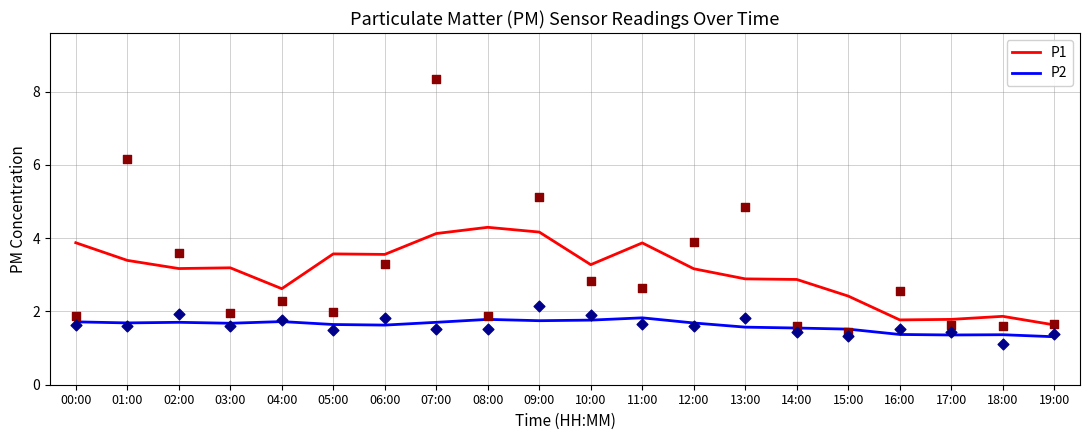

At which category is the sum across all series the highest?

08:00